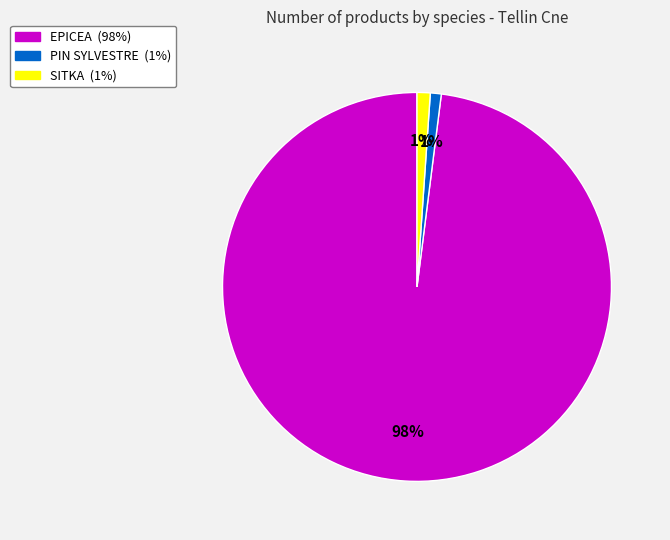

To the nearest percent, what is the average slice percentage?

33%